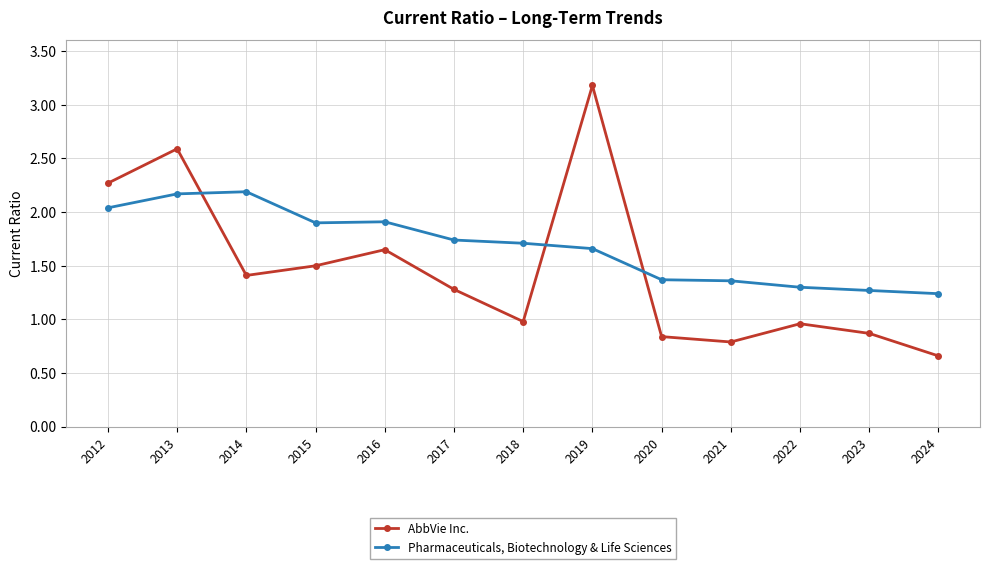

At which label does AbbVie Inc. reach its minimum?

2024